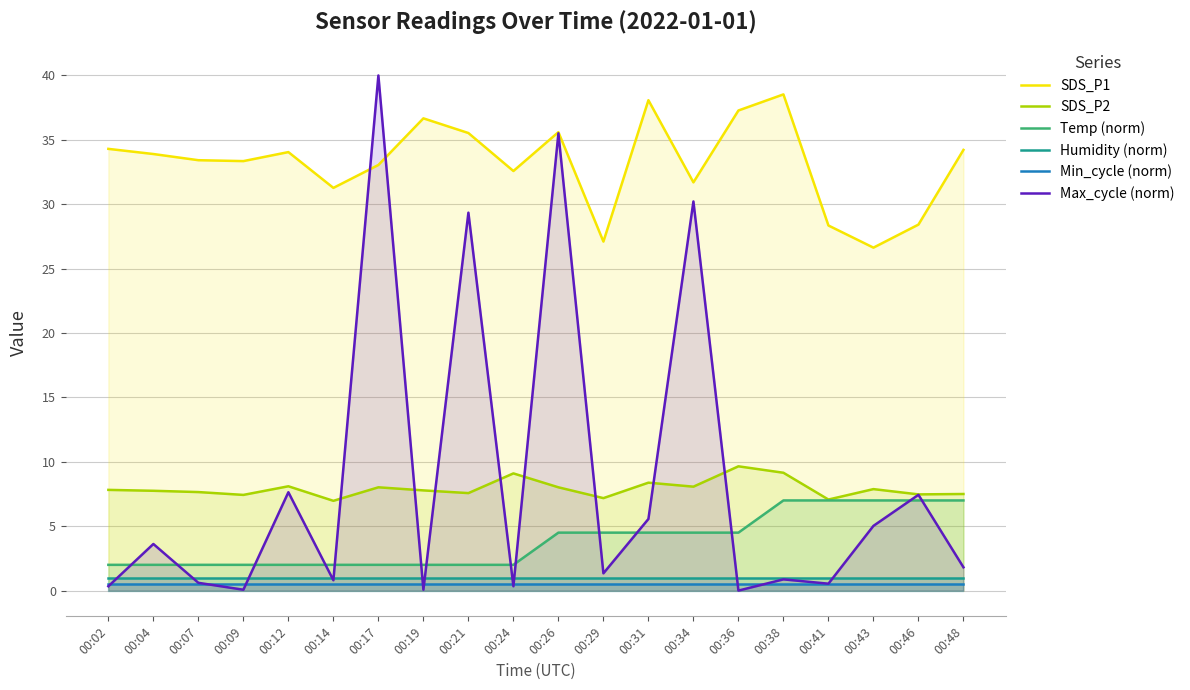

The Max_cycle (norm) series shows 0.8 at 00:41. True or false?

False